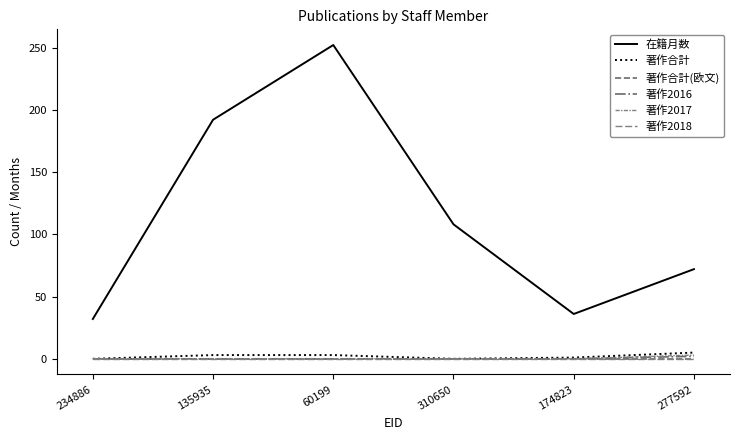

Does the chart have visible grid lines?

No